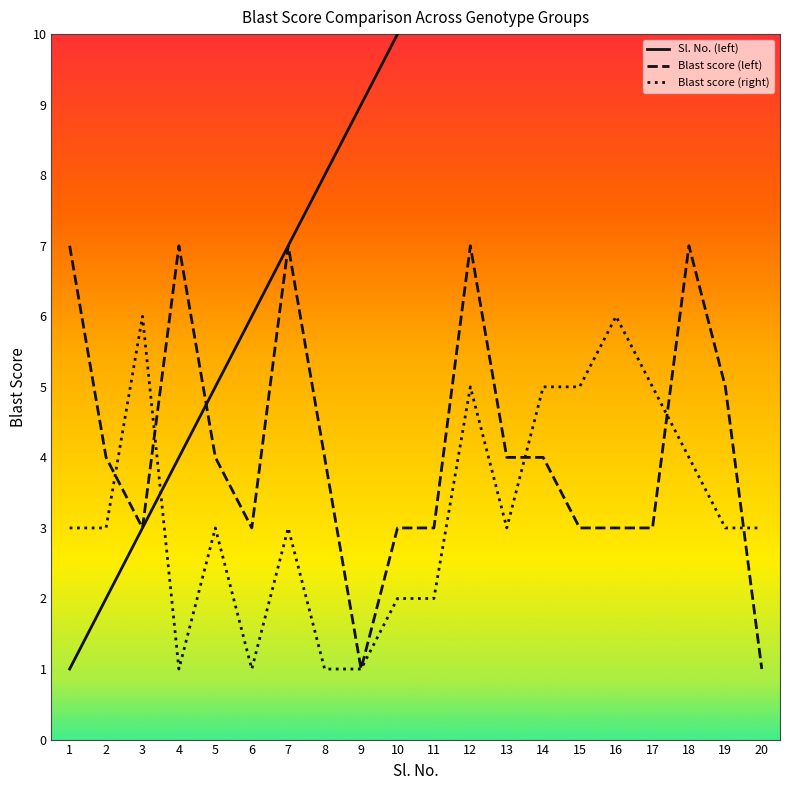

Reading right to left, what are all the values shown in this chart?

Sl. No. (left): 20=20	19=19	18=18	17=17	16=16	15=15	14=14	13=13	12=12	11=11	10=10	9=9	8=8	7=7	6=6	5=5	4=4	3=3	2=2	1=1
Blast score (left): 20=1	19=5	18=7	17=3	16=3	15=3	14=4	13=4	12=7	11=3	10=3	9=1	8=4	7=7	6=3	5=4	4=7	3=3	2=4	1=7
Blast score (right): 20=3	19=3	18=4	17=5	16=6	15=5	14=5	13=3	12=5	11=2	10=2	9=1	8=1	7=3	6=1	5=3	4=1	3=6	2=3	1=3